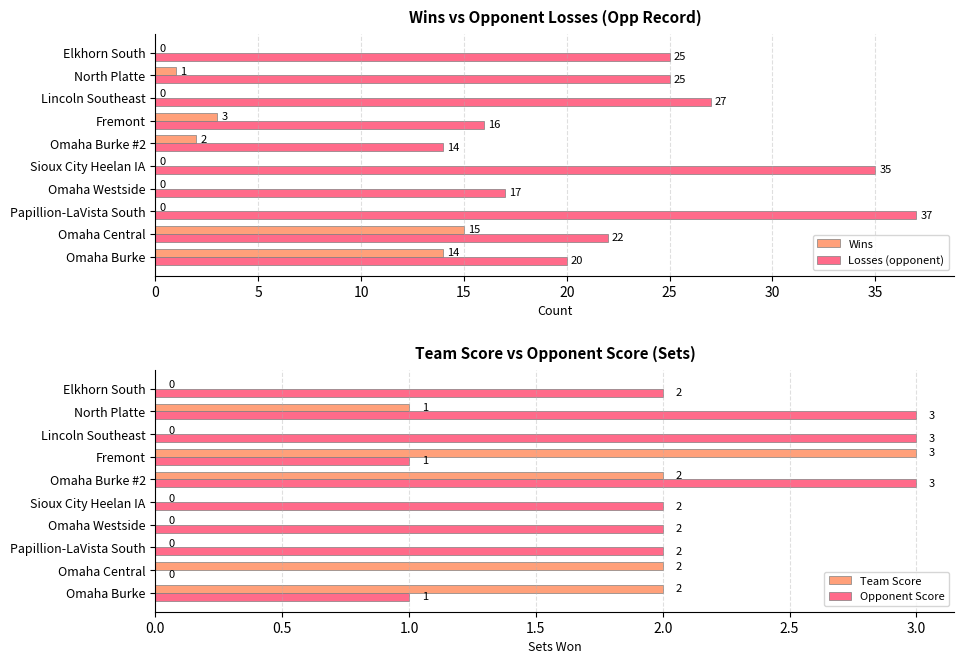

What is the highest value of the Opponent Score series?

3